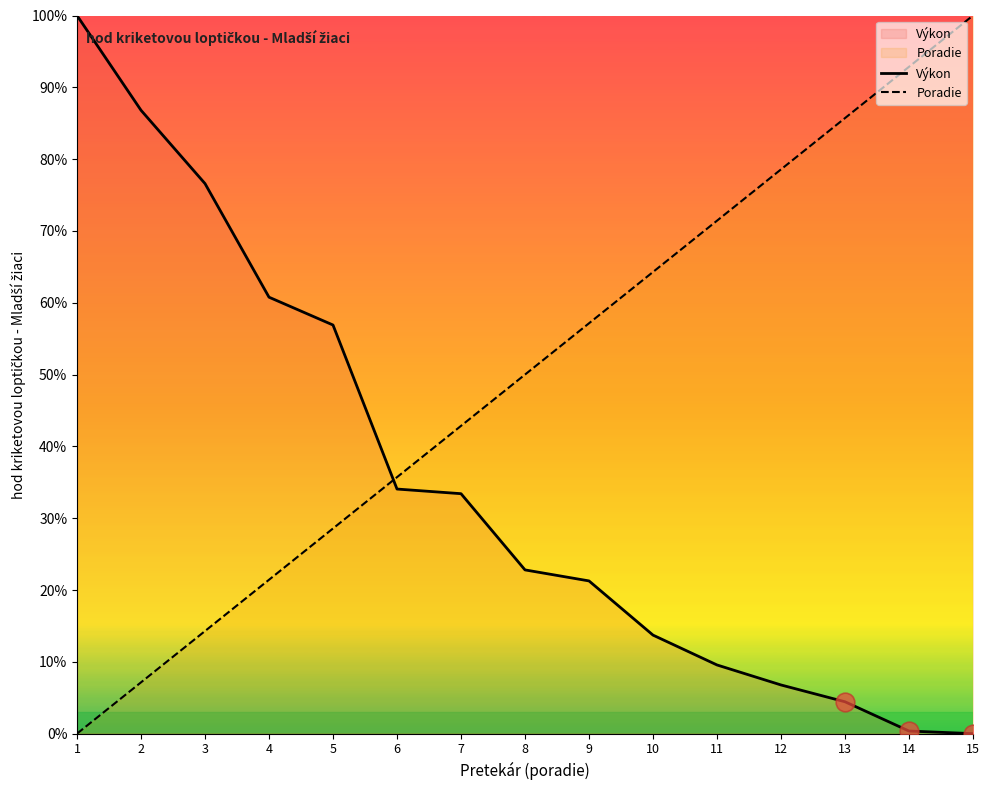

At how many categories does at least one series exceed 45?

13